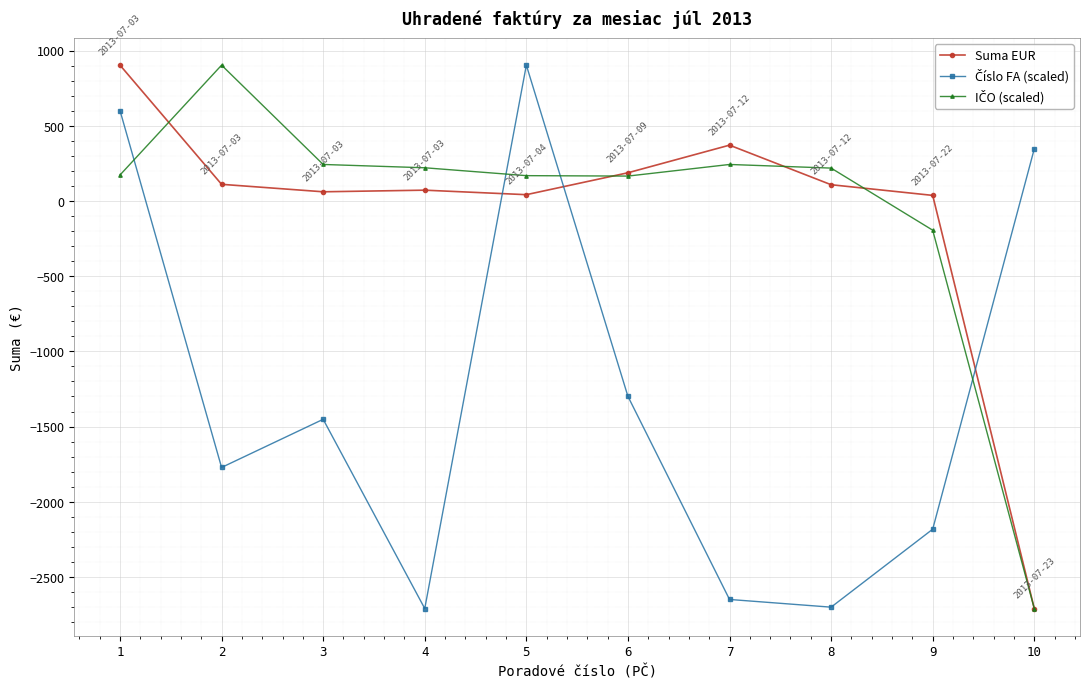

How many data points does each series have?

10